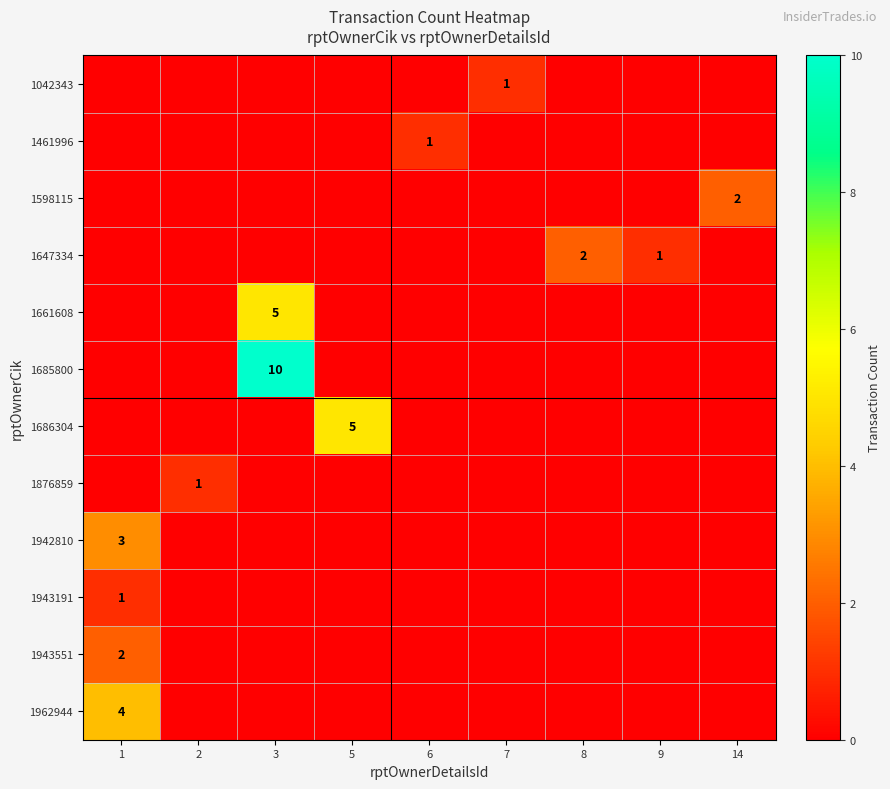

Which category has the lowest value in the 1943191 series?

2